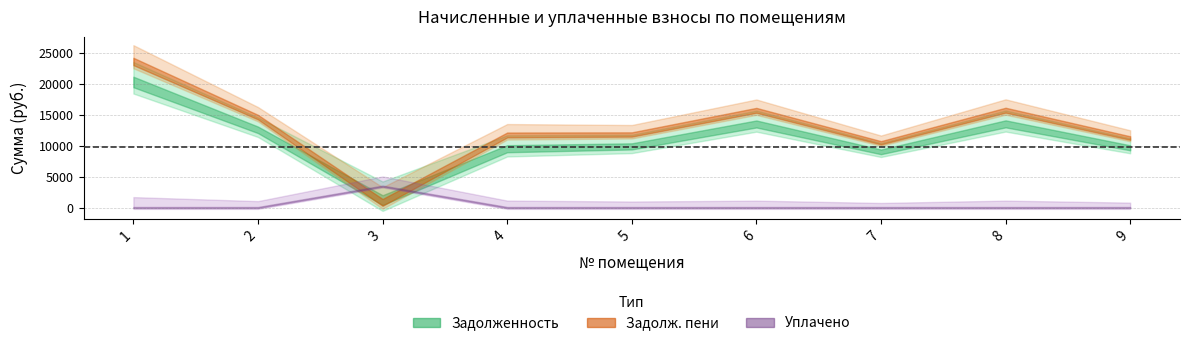

What is the sum of the zadolzhennost_peni values at 3 and 5?

12552.2